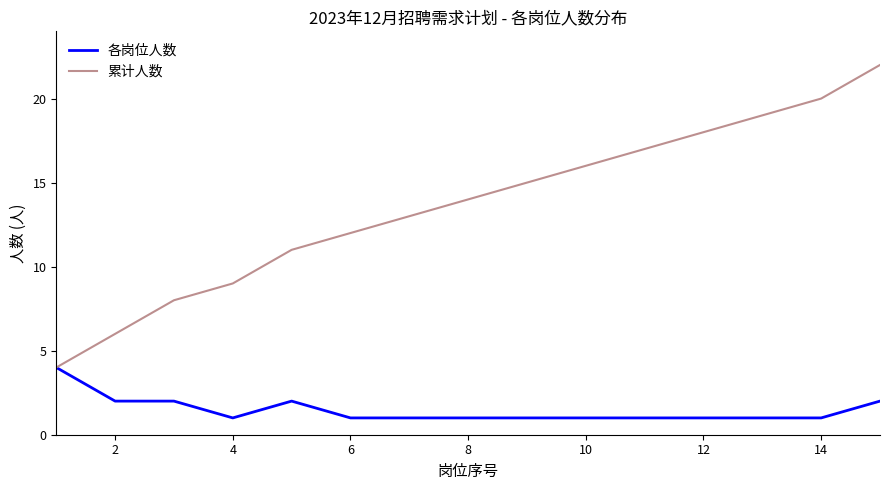

Which series has the widest spread of values?

累计人数